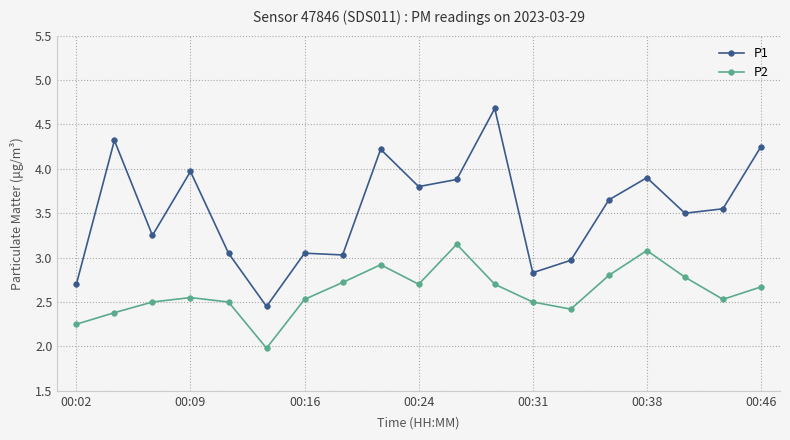

True or false: P1 and P2 intersect in this chart.

False